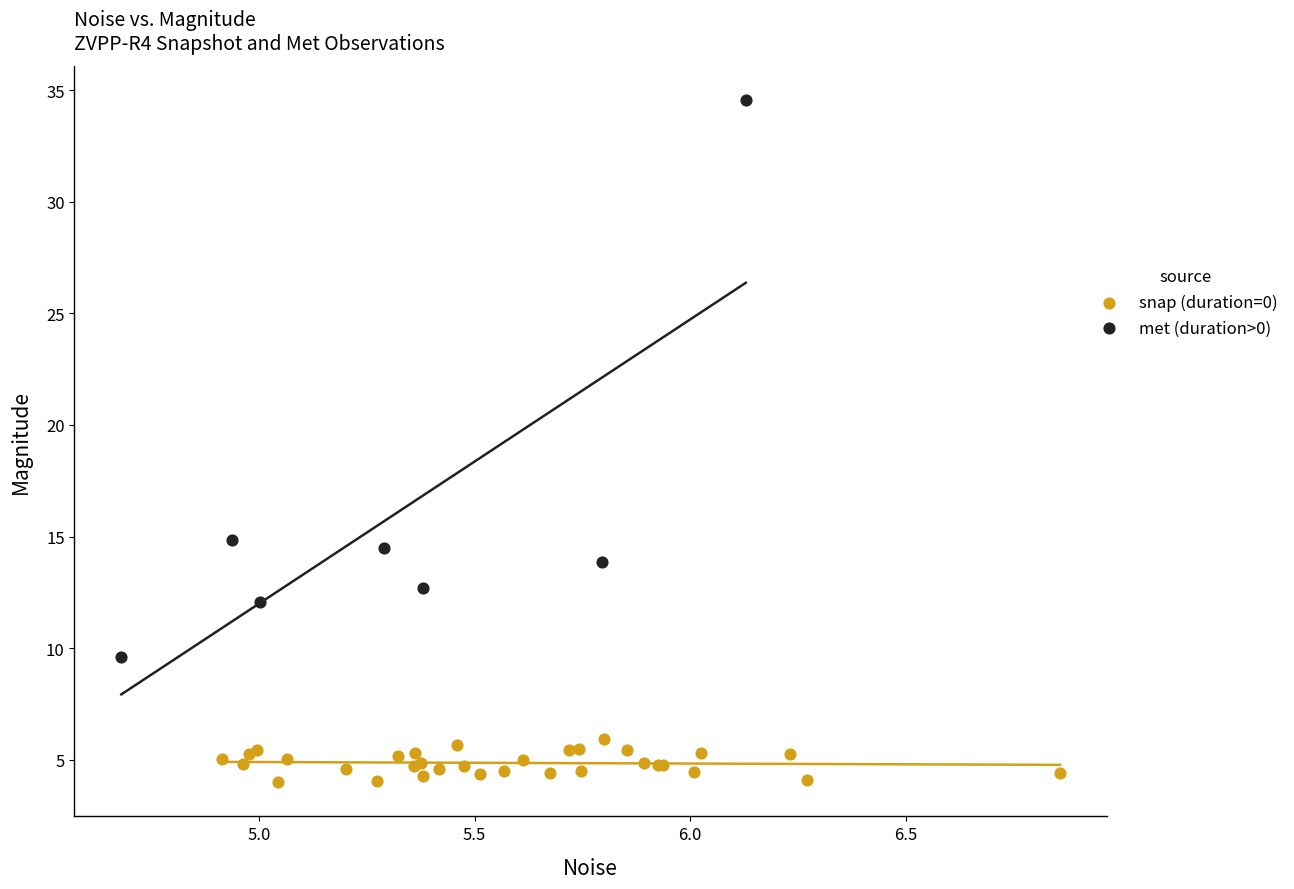

Which series has the largest Y range (max minus min)?

met (duration>0)